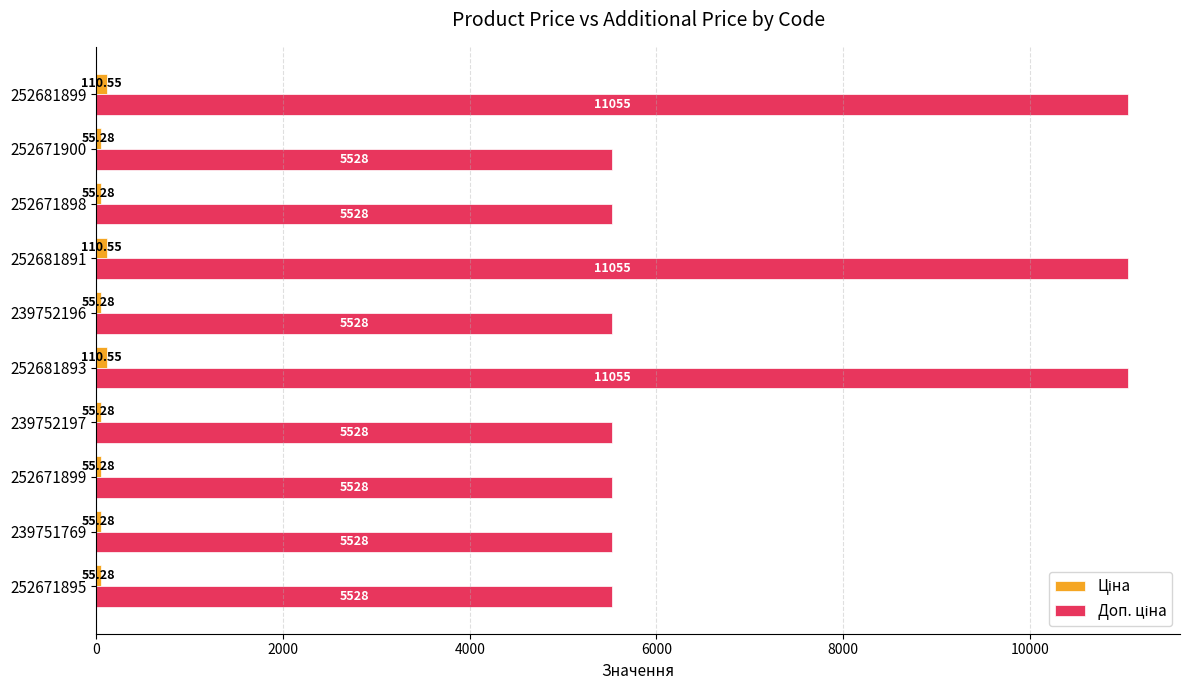

At how many categories does at least one series exceed 5322?

10